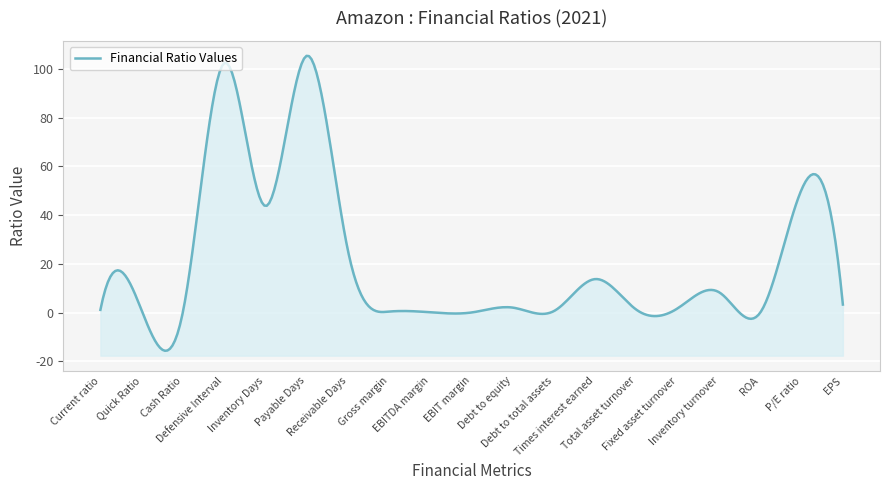

List the labels in order of value, largest first.

Payable Days, Defensive Interval, P/E ratio, Inventory Days, Receivable Days, Times interest earned, Inventory turnover, EPS, Debt to equity, Fixed asset turnover, Current ratio, Total asset turnover, Quick Ratio, Debt to total assets, Gross margin, Cash Ratio, EBITDA margin, ROA, EBIT margin